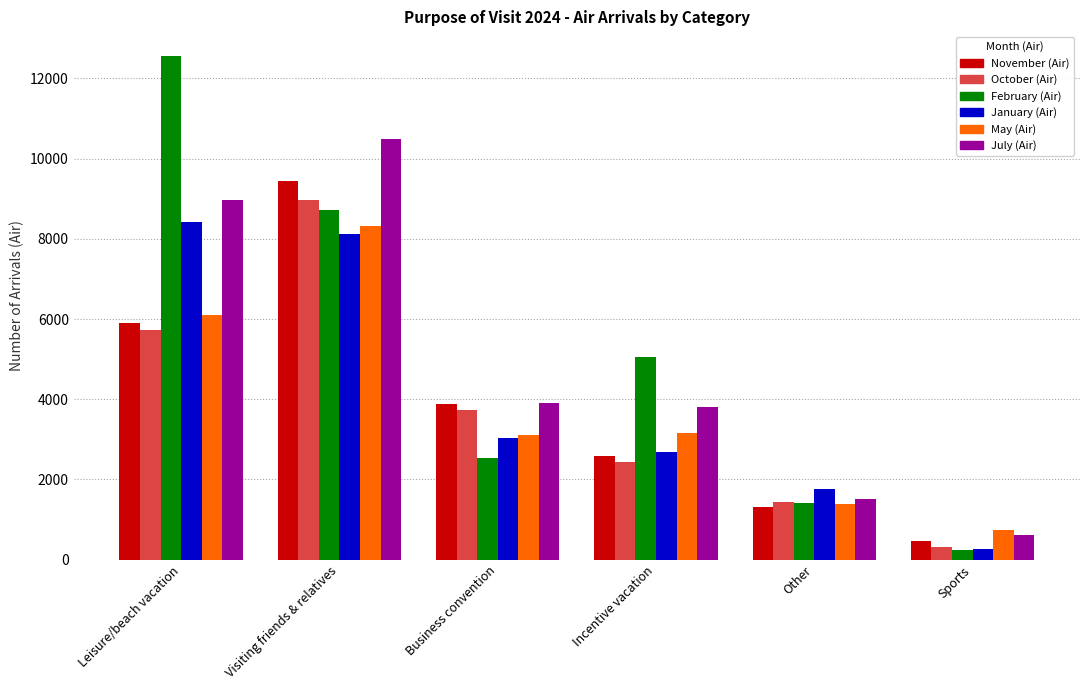

How many series are shown in this chart?

6